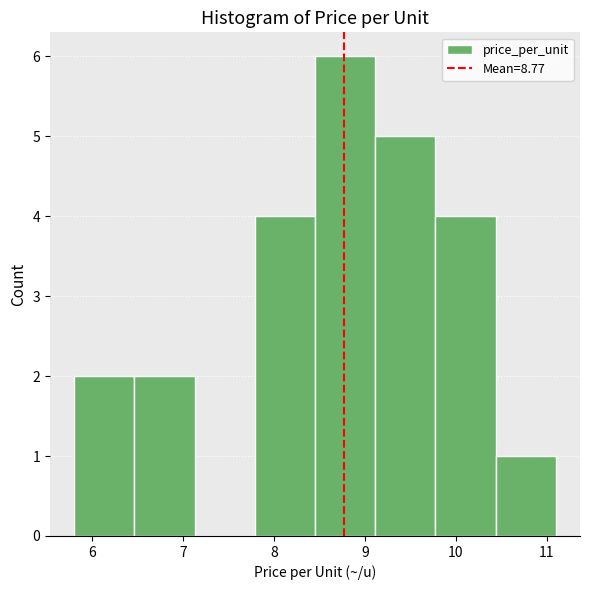

Over which range of the x-axis is the bar tallest?

8.5 to 9.1